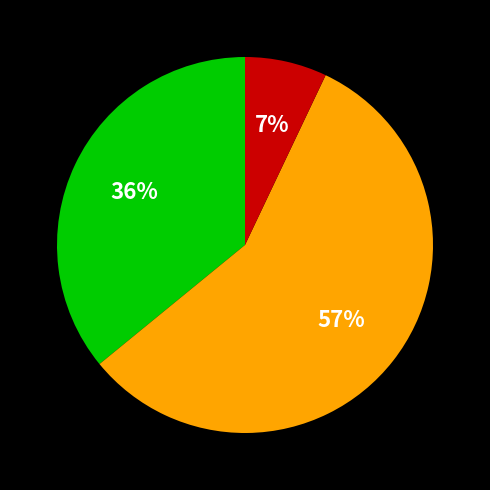

Is there any slice that represents more than half of the pie?

Yes